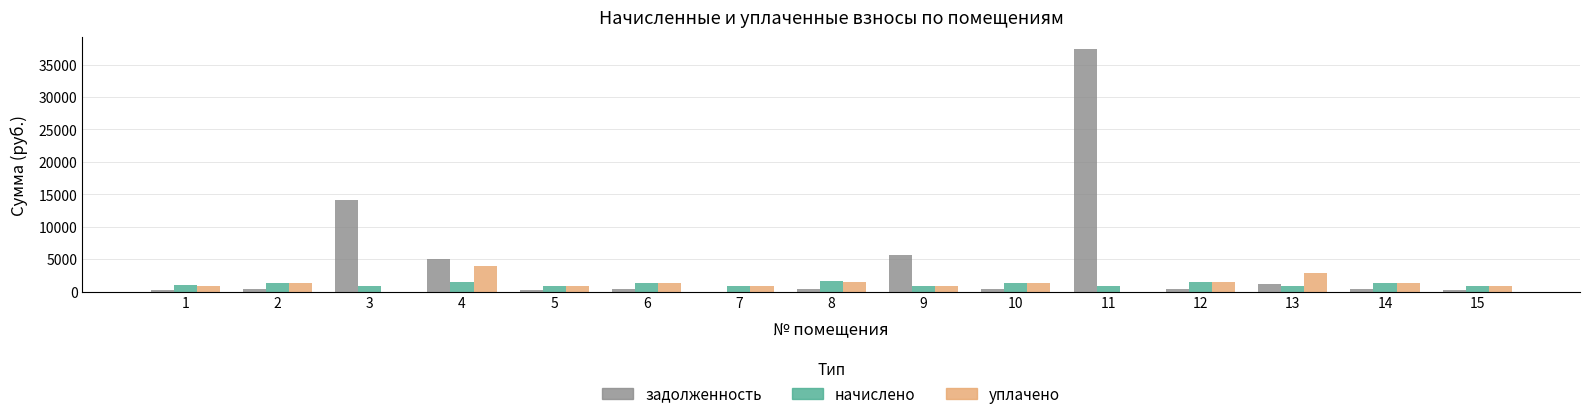

What is the difference between the уплачено values at 9 and 7?

102.4